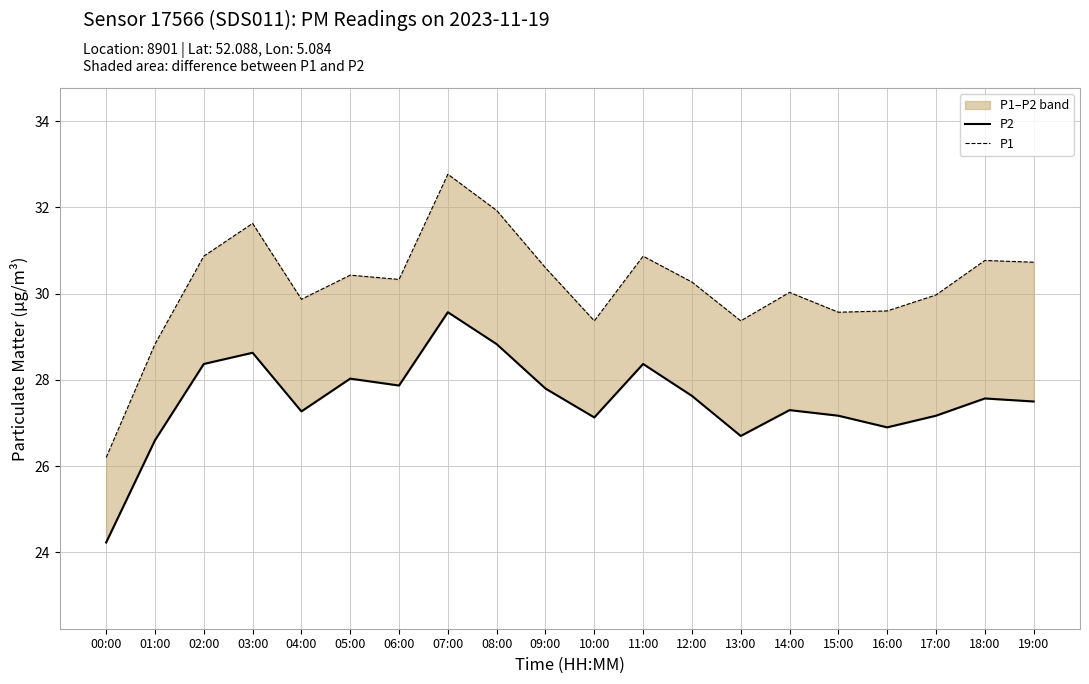

Is it true that P1 equals 8.0 at 12:00?

False